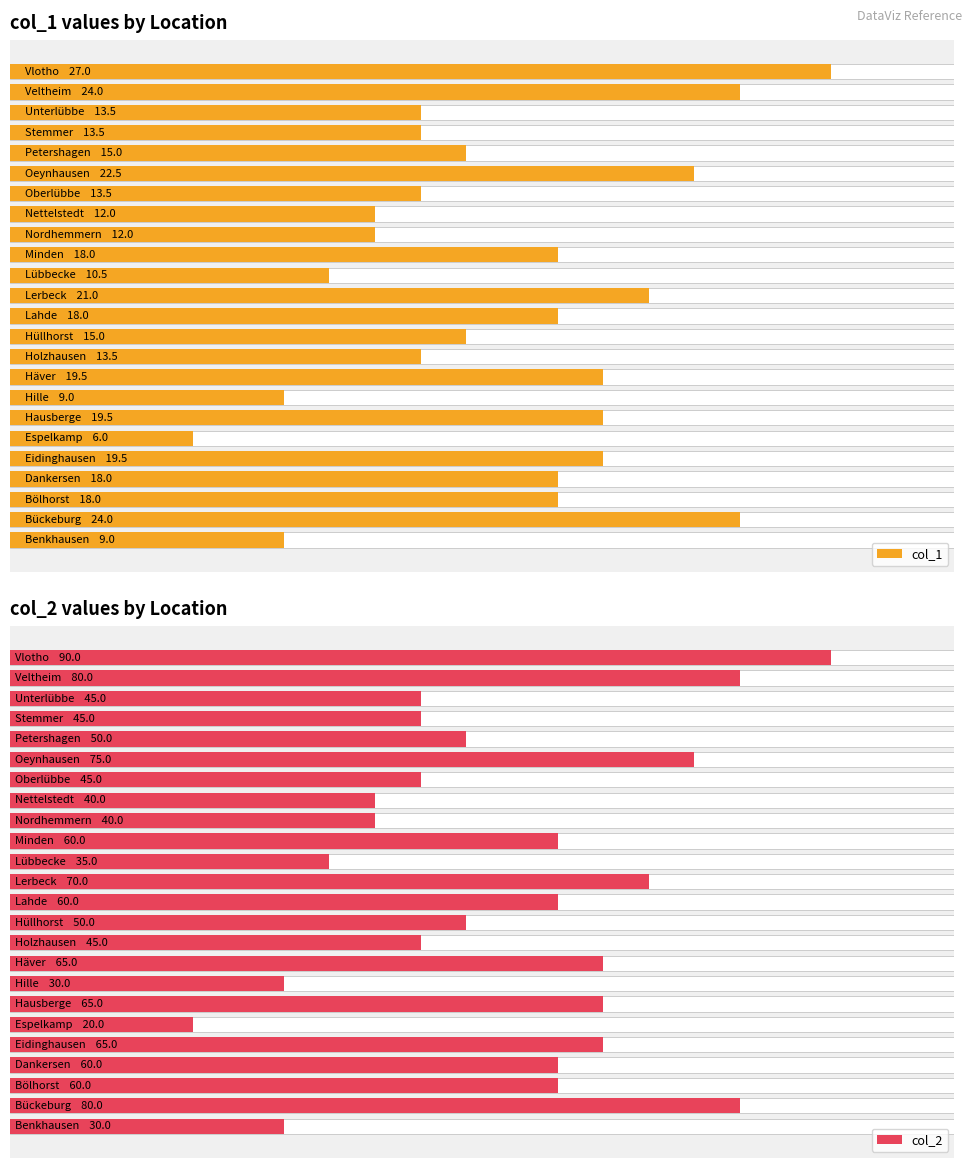

True or false: col_1 has a value of 13.5 at Holzhausen.

True